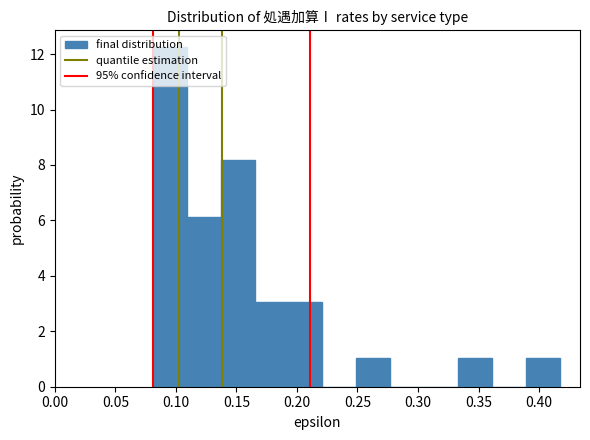

How tall is the bar that spans 0.109 to 0.137 on the x-axis? Neither the bar edges nor the heights are printed on the chart, so give them approximately, as read against the axes.

6.2